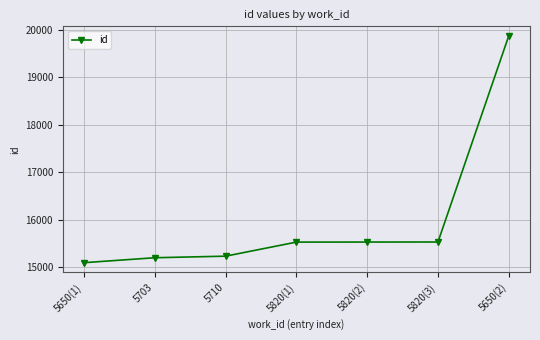

The value at 5820(2) is 15535. True or false?

True